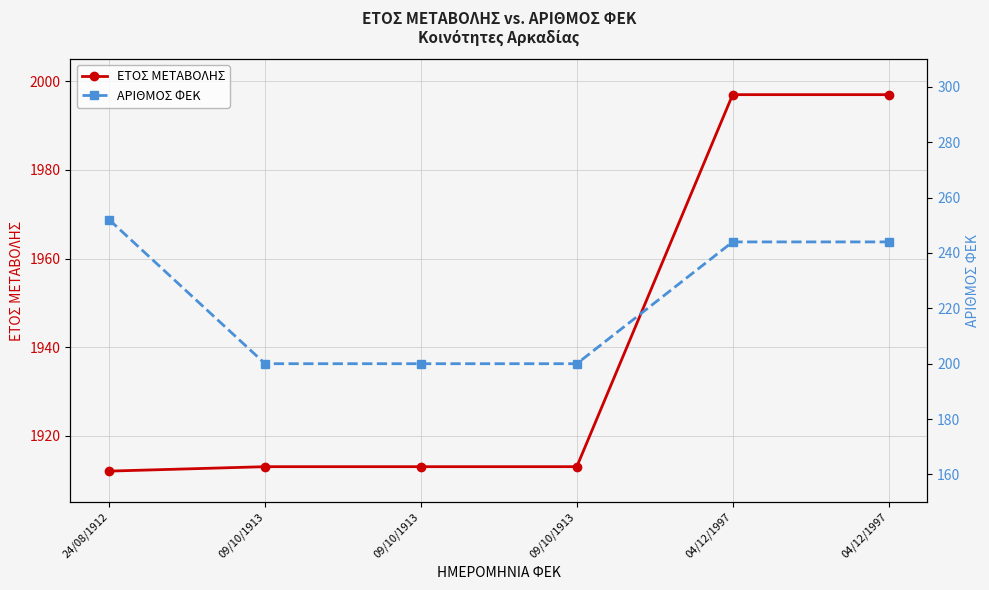

The ΑΡΙΘΜΟΣ ΦΕΚ series shows 244 at 04/12/1997. True or false?

True